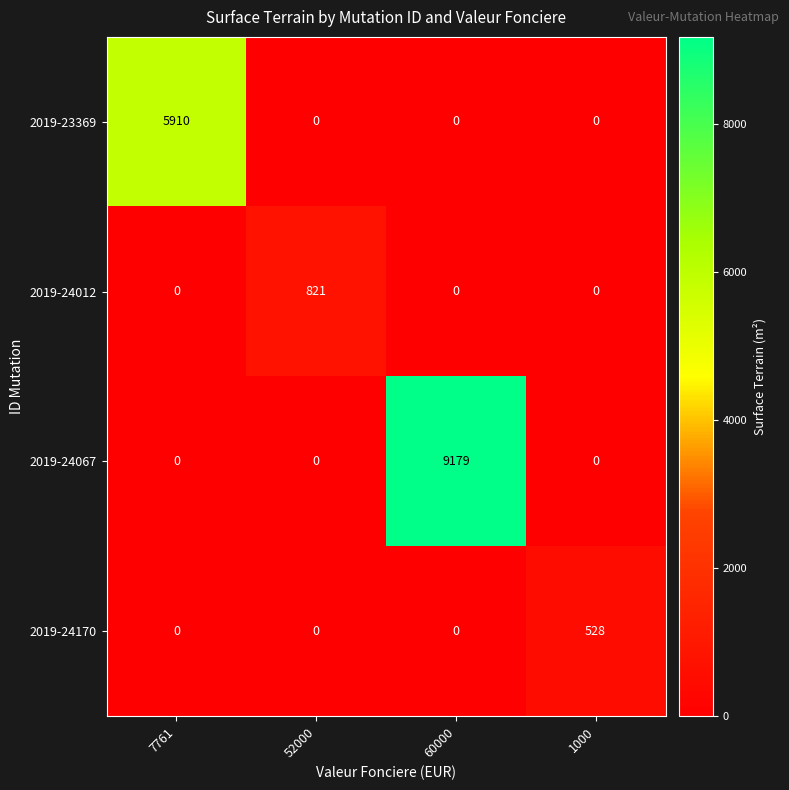

What is the approximate value of 2019-24012 at 52000, to the nearest 10?

820